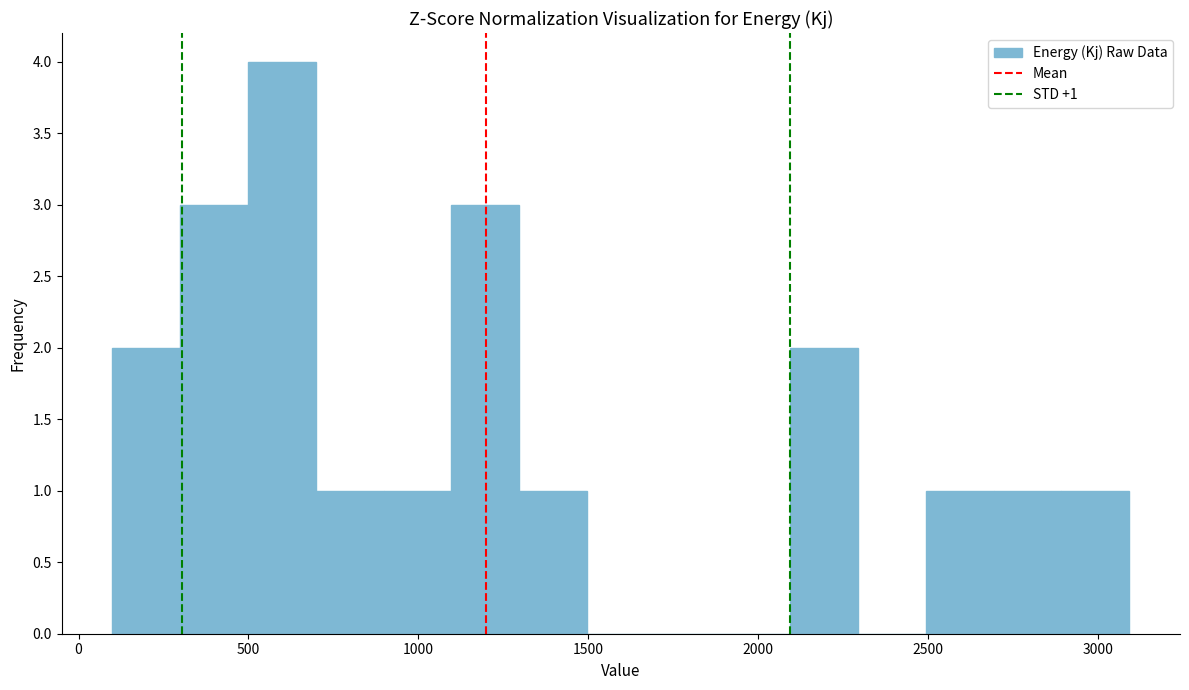

Around what value on the x-axis is the tallest bar? Give the approximate position of its centre, as read against the axis.

600